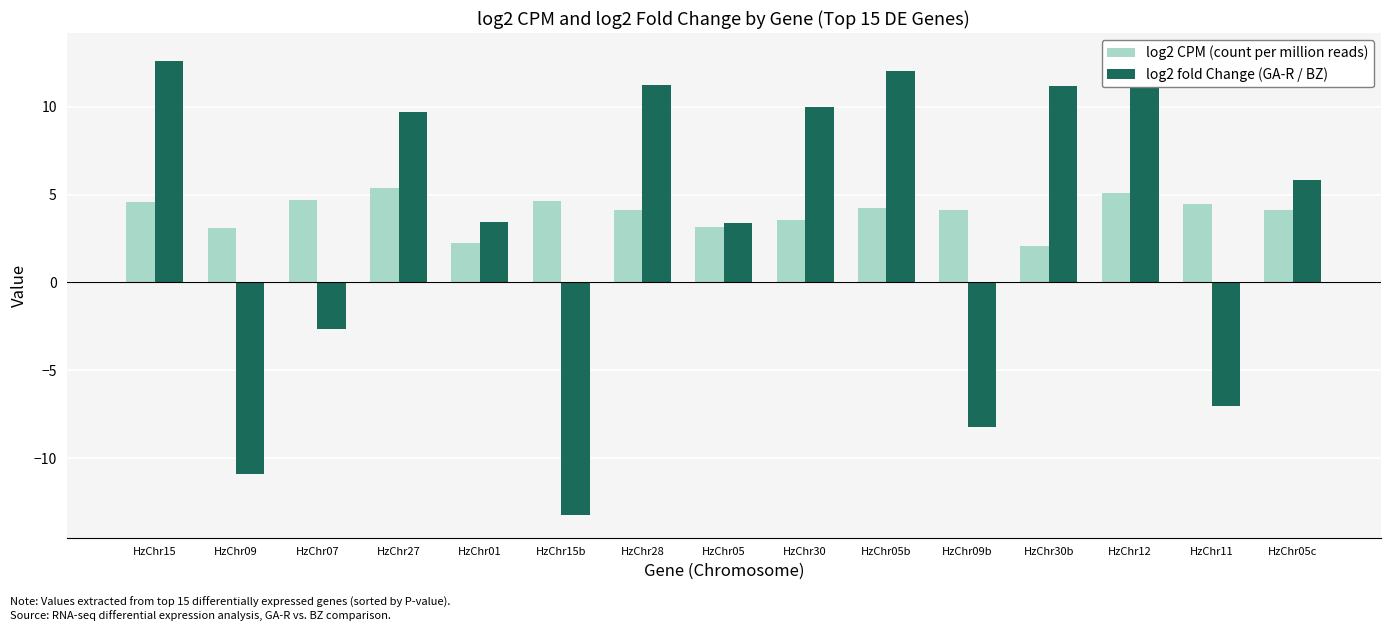

What is the spread (max minus min) of values at HzChr01?

1.2